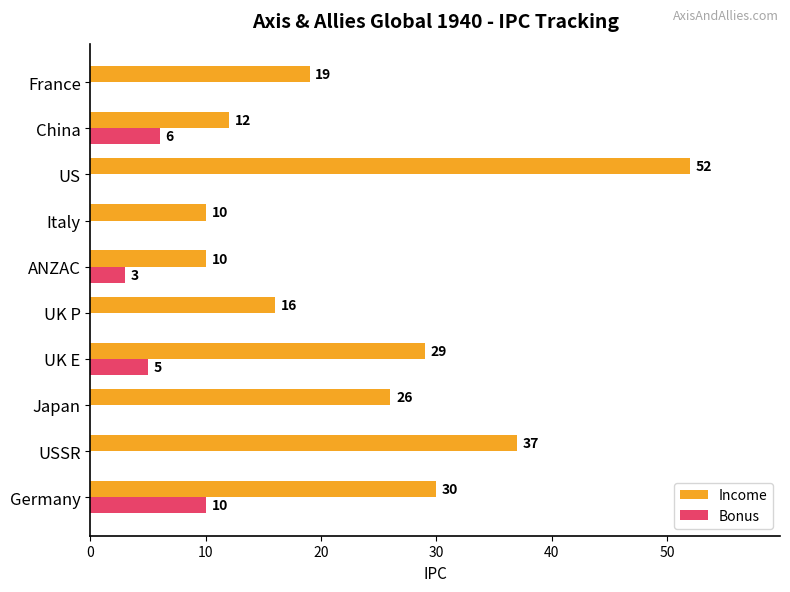

What is the sum of the Income values at UK E and China?

41